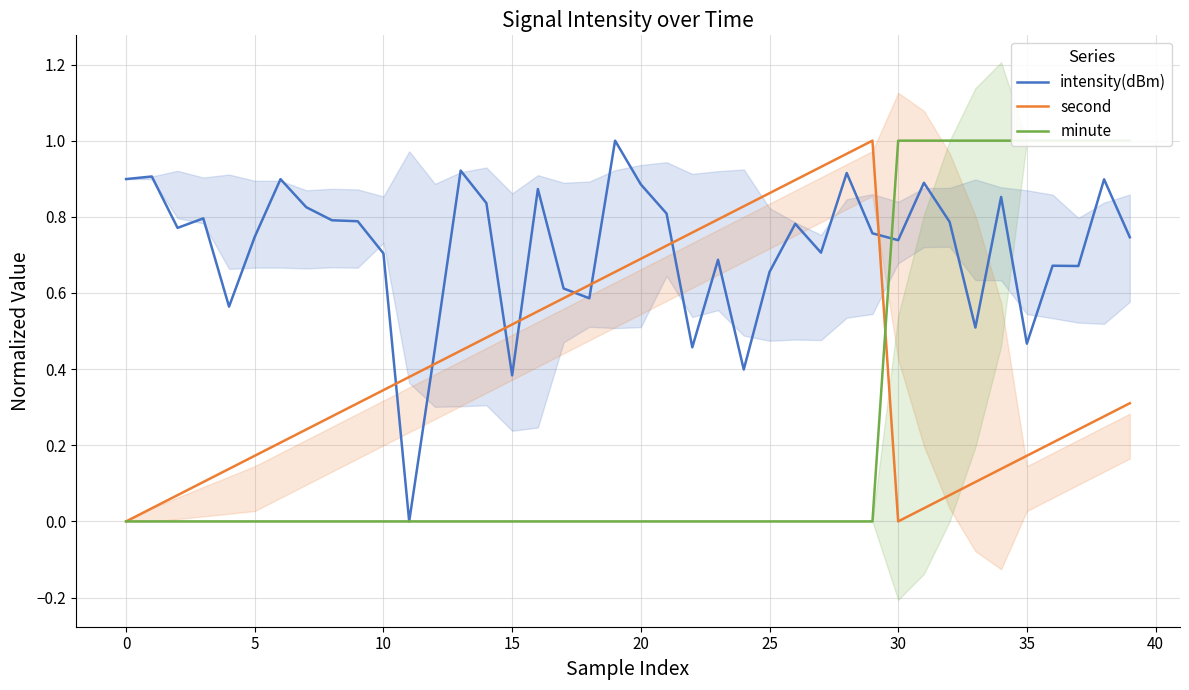

Reading left to right, extract all data points from this chart.

intensity(dBm): 0.9	0.9	0.8	0.8	0.6	0.7	0.9	0.8	0.8	0.8	0.7	0.0	0.5	0.9	0.8	0.4	0.9	0.6	0.6	1.0	0.9	0.8	0.5	0.7	0.4	0.7	0.8	0.7	0.9	0.8	0.7	0.9	0.8	0.5	0.9	0.5	0.7	0.7	0.9	0.7
second: 0.0	0.0	0.1	0.1	0.1	0.2	0.2	0.2	0.3	0.3	0.3	0.4	0.4	0.4	0.5	0.5	0.6	0.6	0.6	0.7	0.7	0.7	0.8	0.8	0.8	0.9	0.9	0.9	1.0	1.0	0.0	0.0	0.1	0.1	0.1	0.2	0.2	0.2	0.3	0.3
minute: 0.0	0.0	0.0	0.0	0.0	0.0	0.0	0.0	0.0	0.0	0.0	0.0	0.0	0.0	0.0	0.0	0.0	0.0	0.0	0.0	0.0	0.0	0.0	0.0	0.0	0.0	0.0	0.0	0.0	0.0	1.0	1.0	1.0	1.0	1.0	1.0	1.0	1.0	1.0	1.0